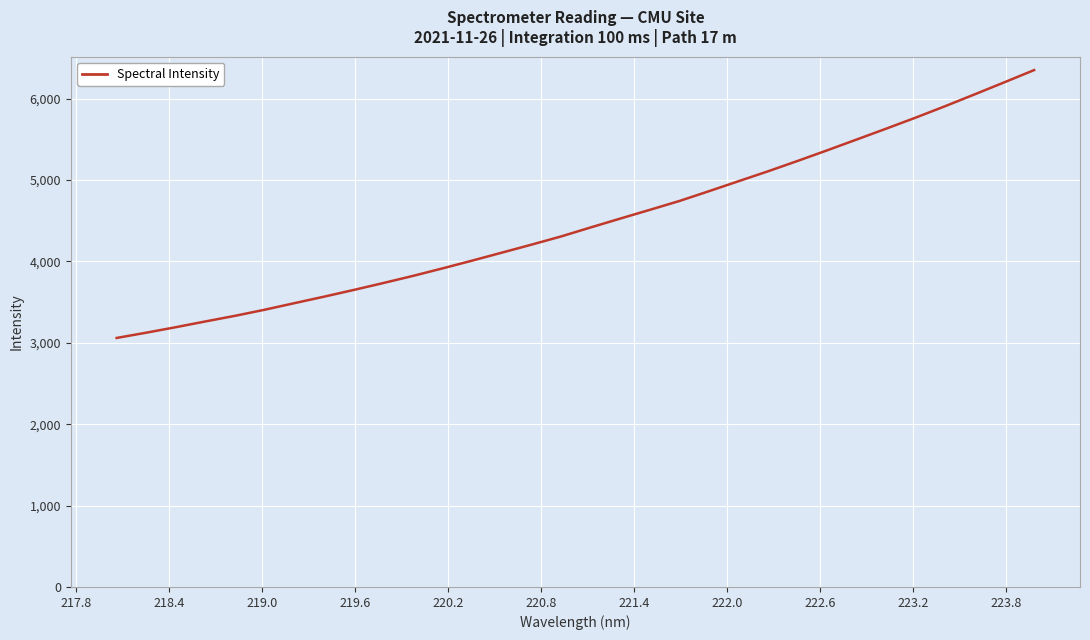

What is the difference between the maximum and minimum values?

3291.7